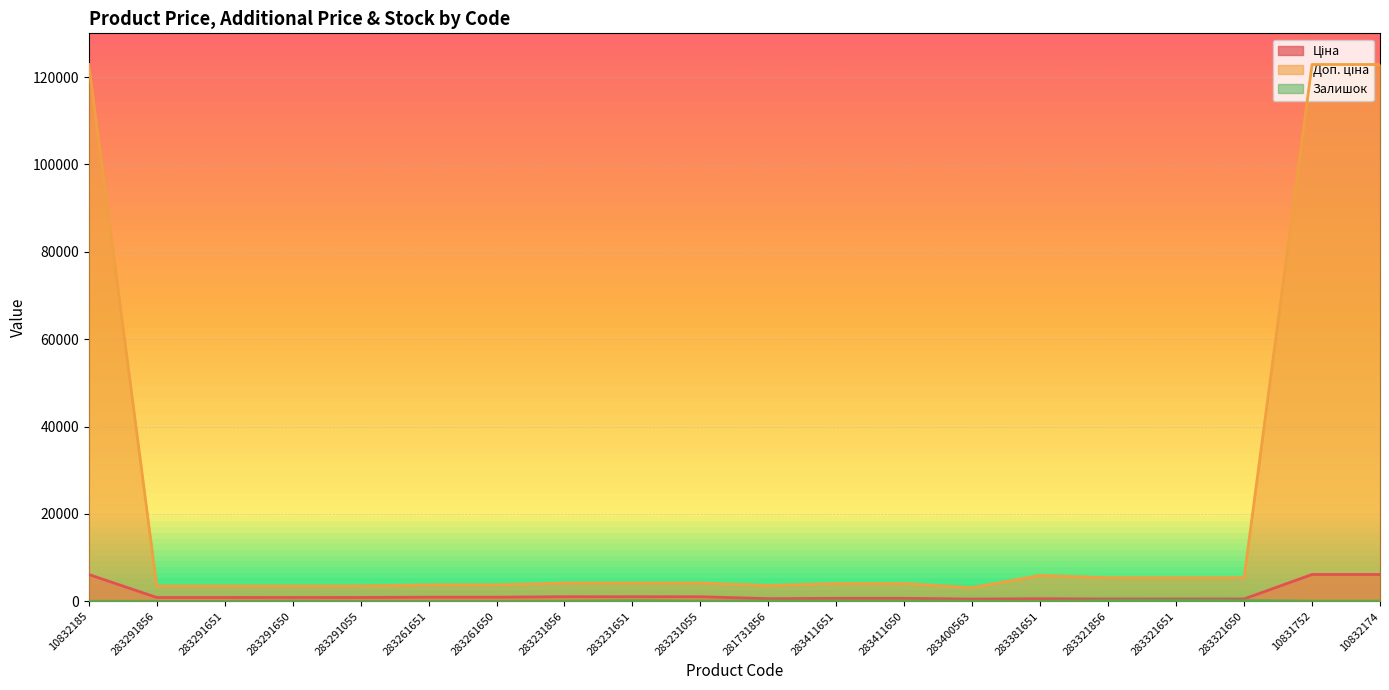

Which has a higher value, 283231651 or 10831752?

10831752